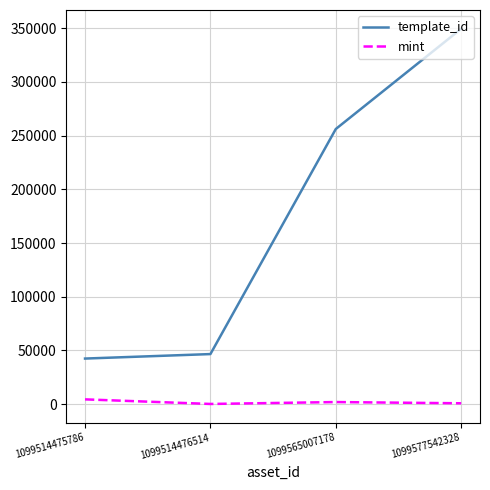

How many lines are shown in the chart?

2